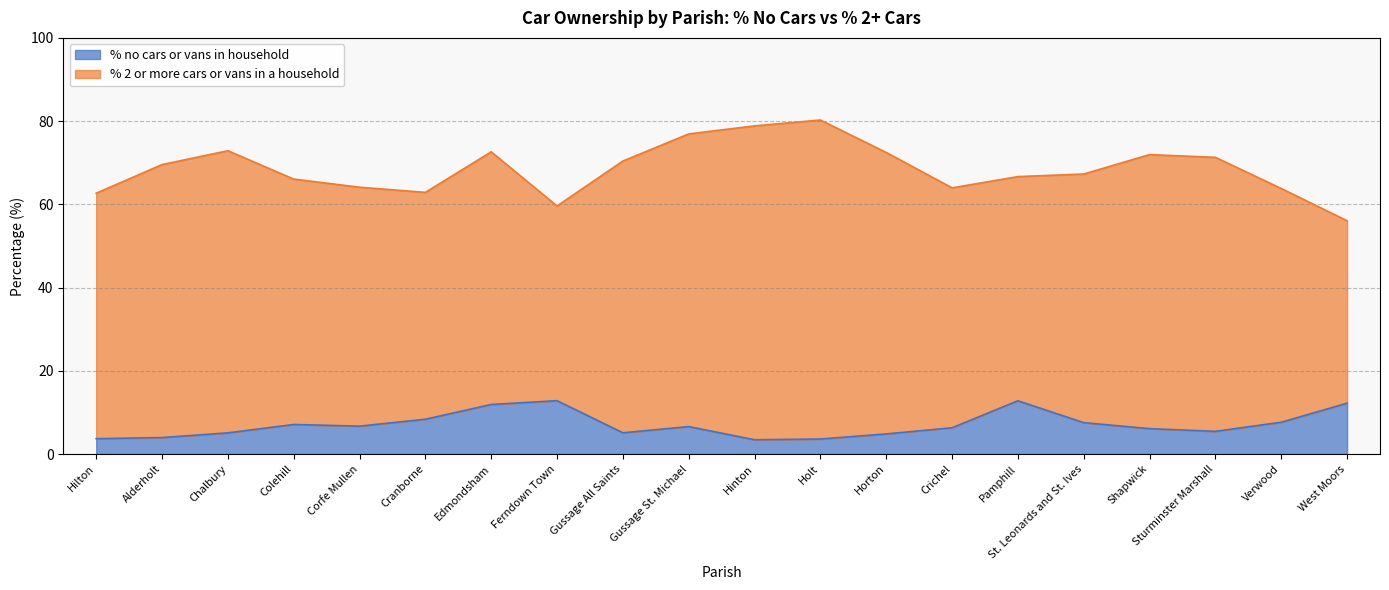

Between Edmondsham and Cranborne, which is larger?

Edmondsham